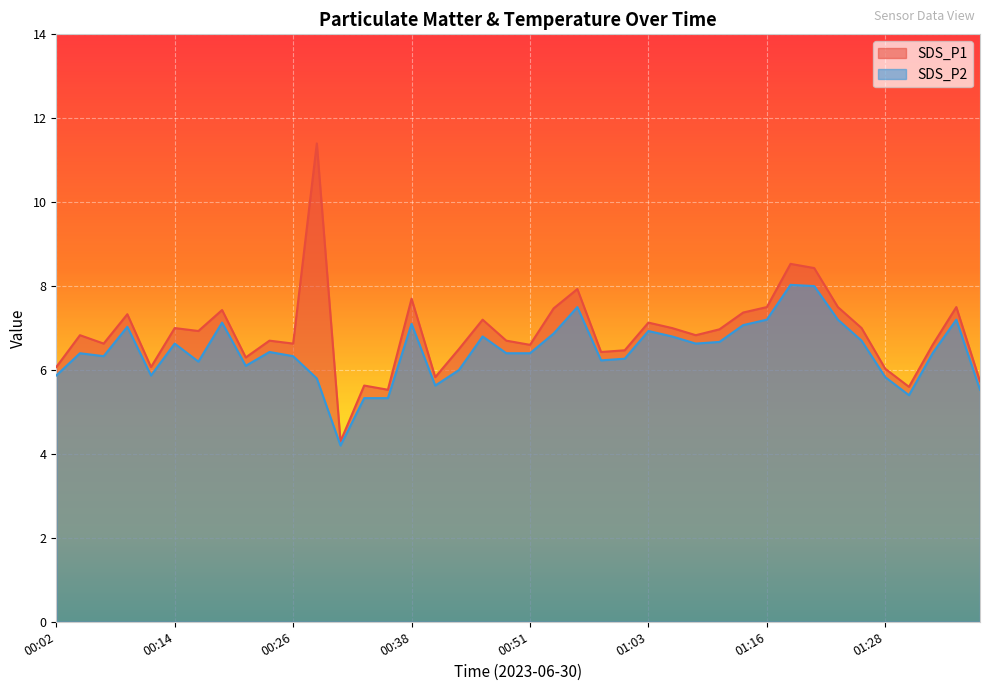

What is the difference between the SDS_P2 values at 00:31 and 01:18?

3.8